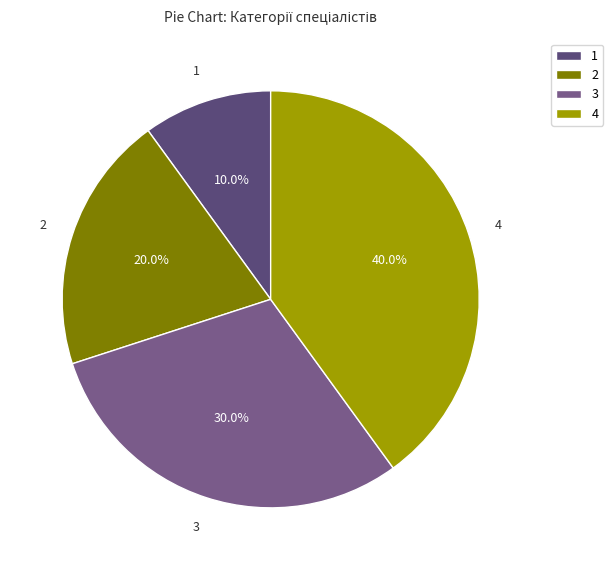

Does any single category account for the majority?

No